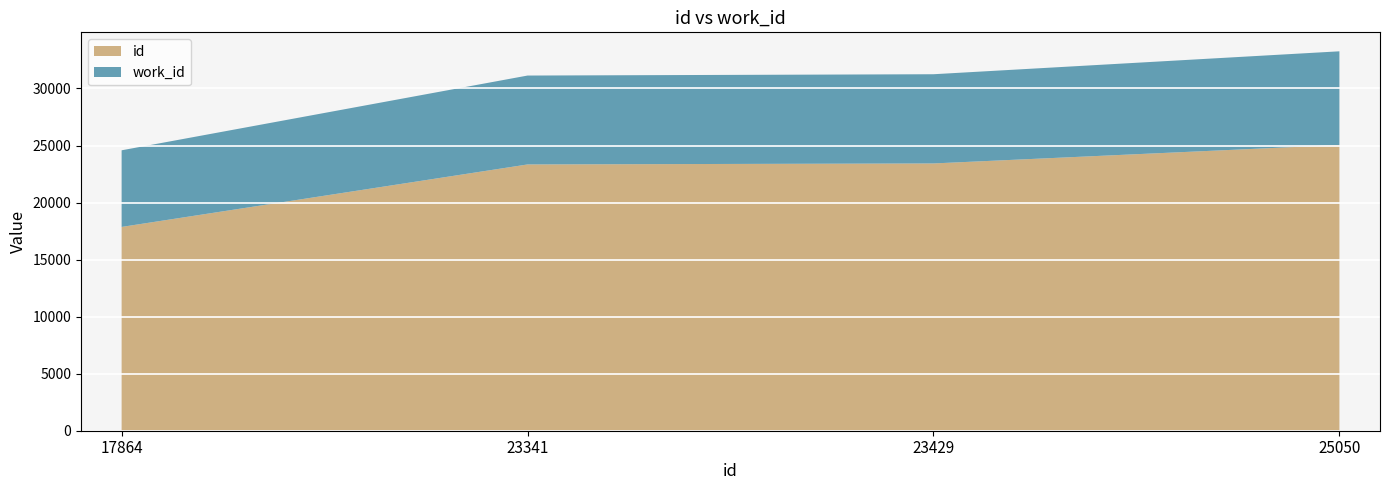

Reading right to left, transcribe all the data shown in this chart.

id: 25050=25050	23429=23429	23341=23341	17864=17864
work_id: 25050=8209	23429=7820	23341=7793	17864=6717